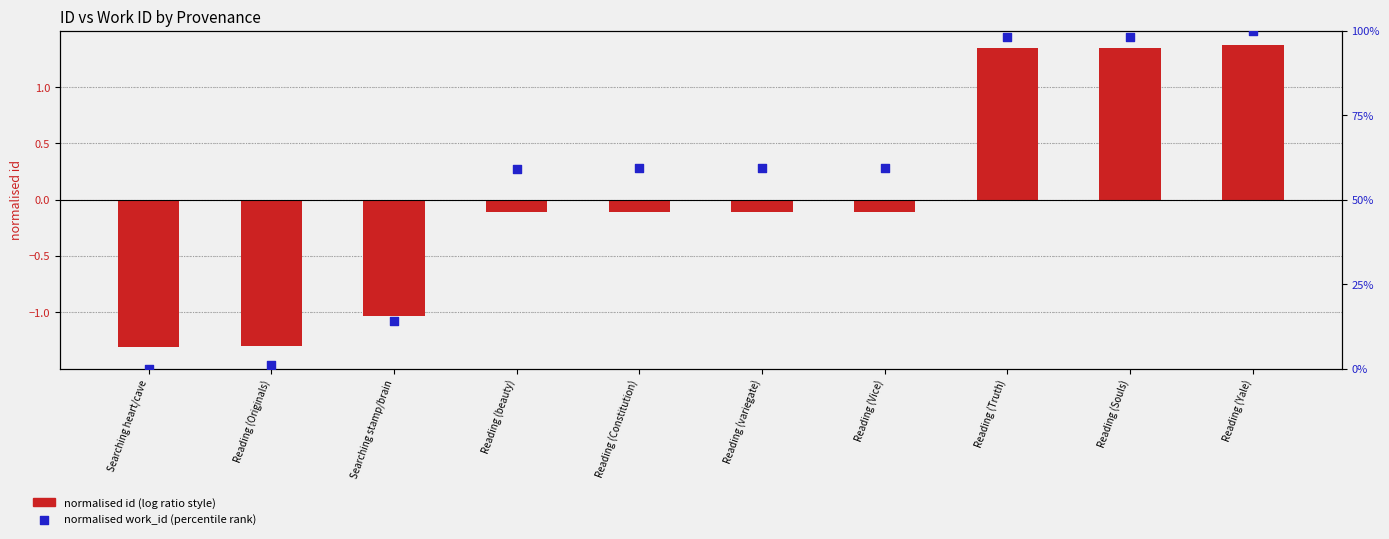

What are all the series names shown in the legend?

normalised id (log ratio style), normalised work_id (percentile rank)